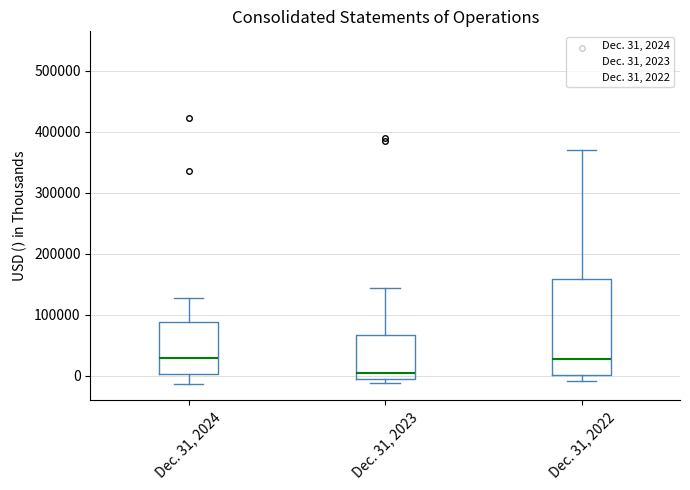

Where is the upper edge of the box for Dec. 31, 2024 on the y-axis? The values are not printed on the chart, so give them approximately, as read against the axis.

90000